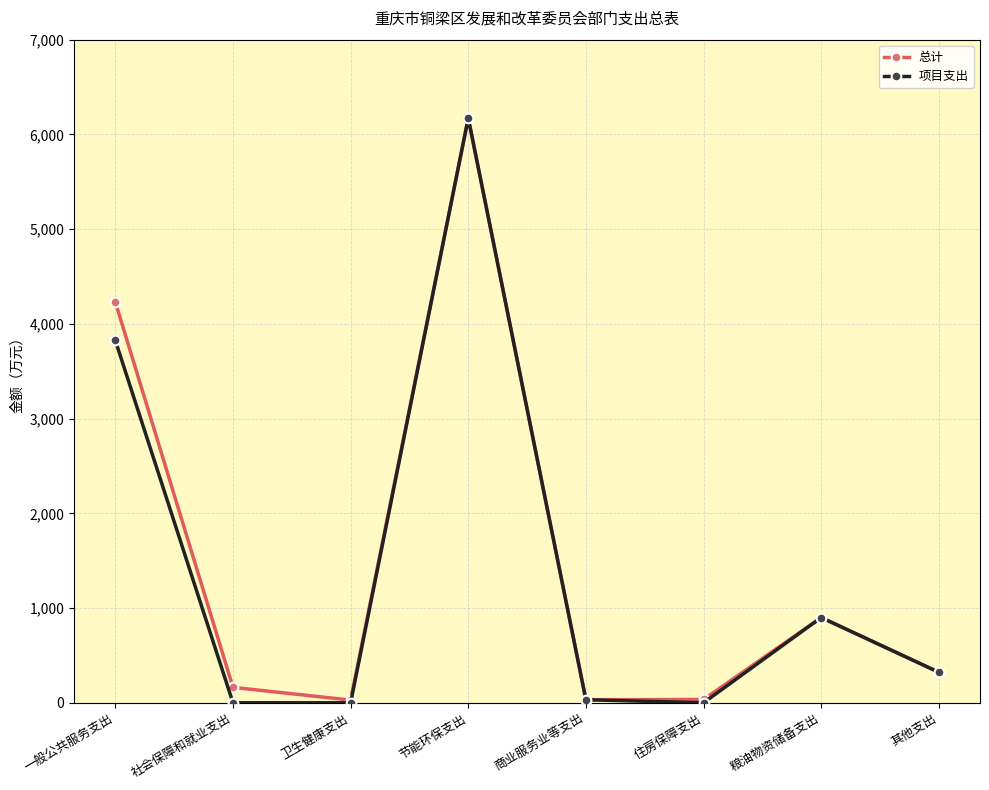

What is the label of the 8th point from the left?

其他支出